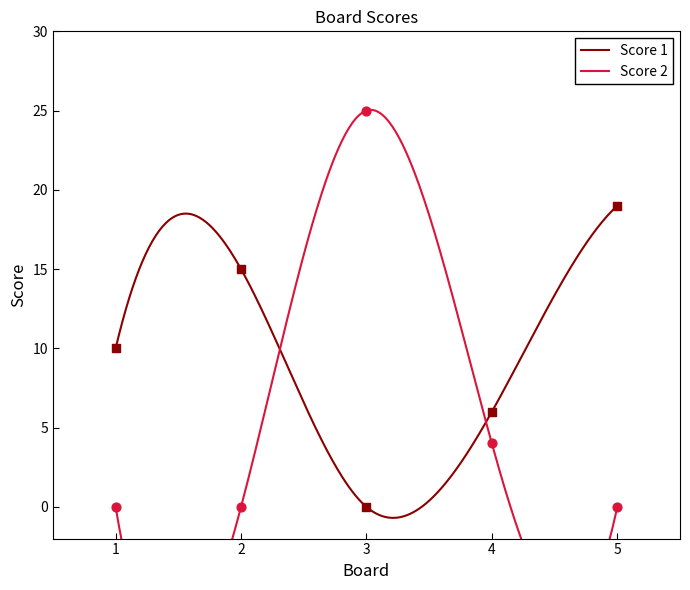

Which series has the widest spread of Y values?

Score 2